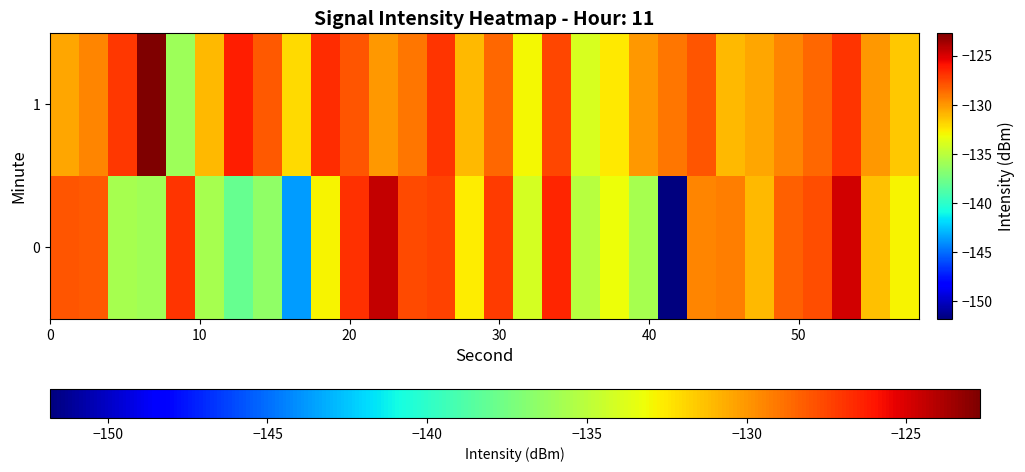

Rank the series by their average value, from highest to lowest.

1, 0